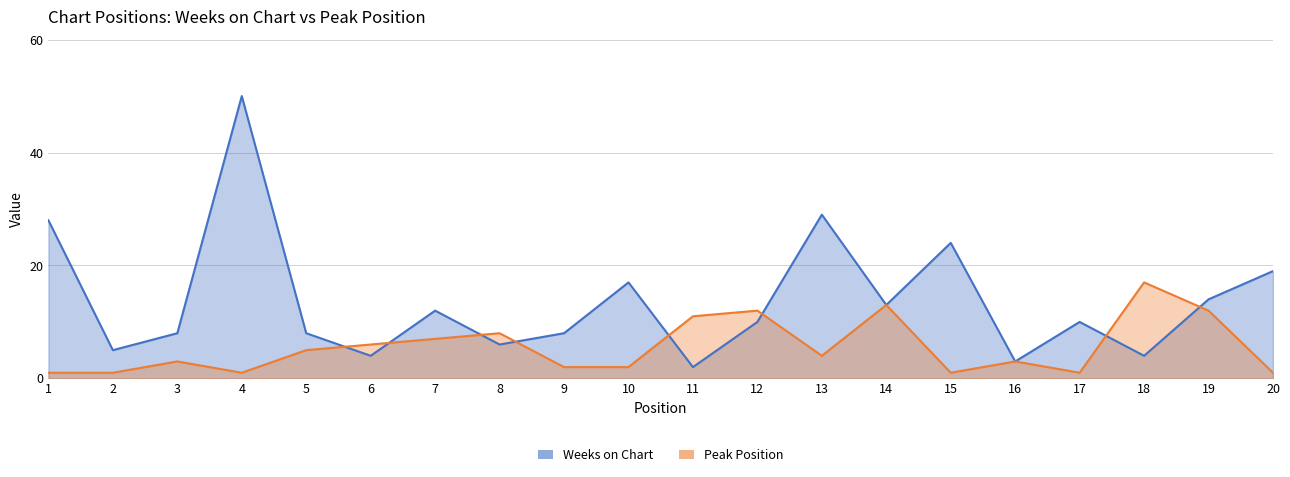

Which series ends up on top after the final intersection of Peak Position and Weeks on Chart?

Weeks on Chart